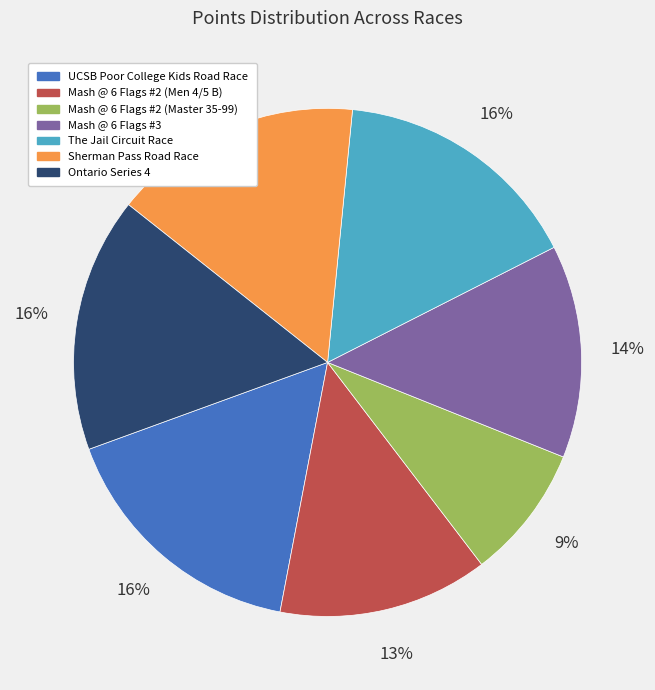

Is there any slice that represents more than half of the pie?

No